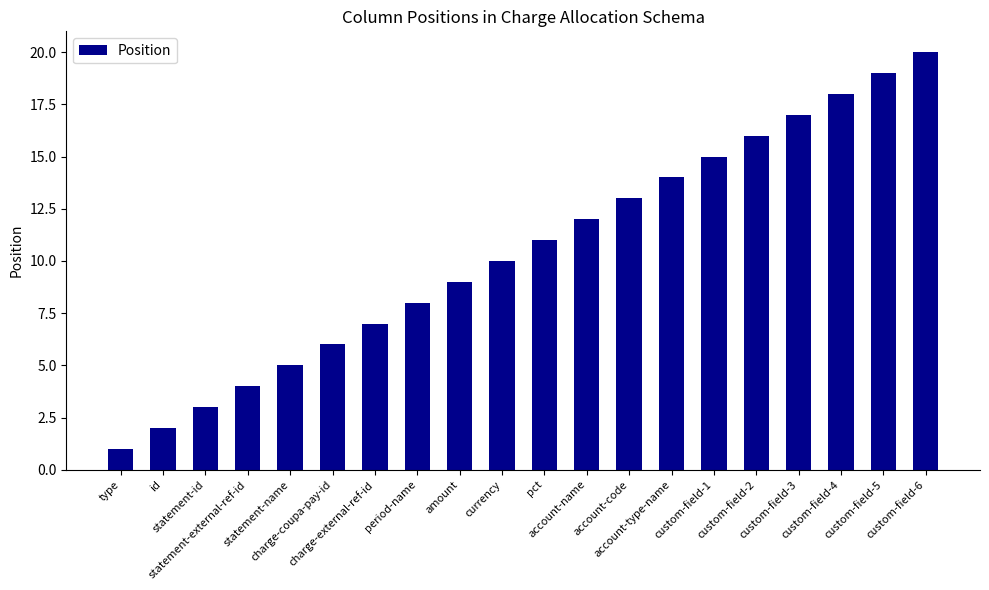

True or false: the data shows 14 at account-type-name.

True